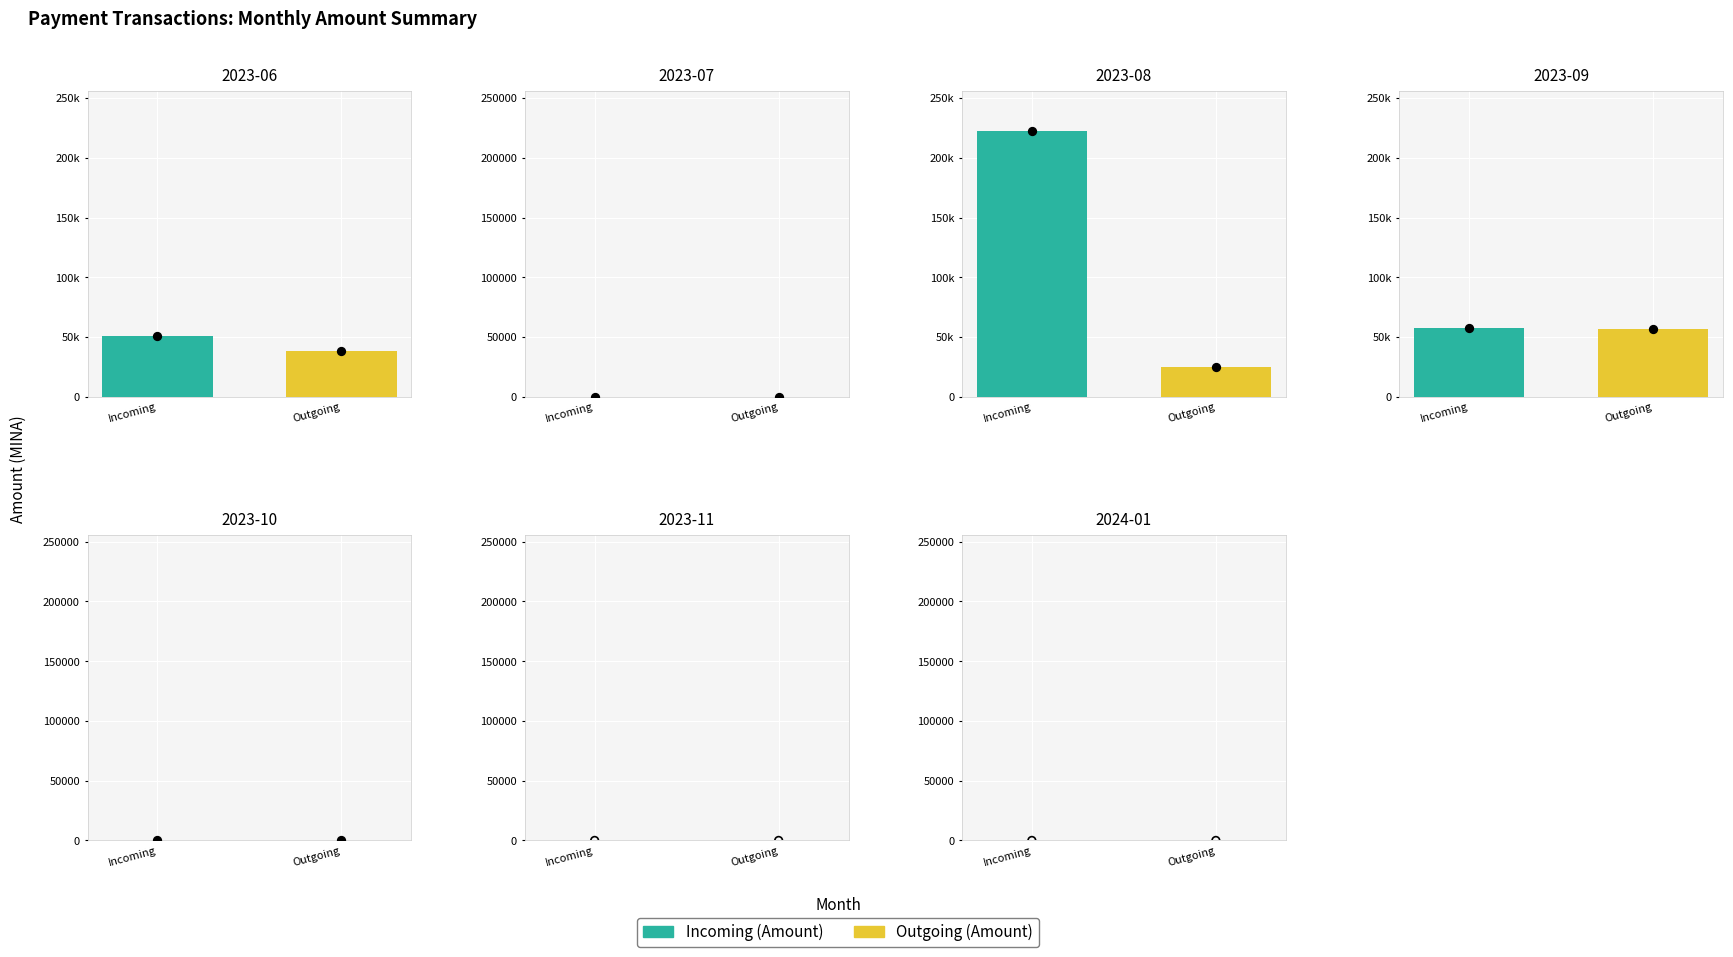

Which series has the widest spread of Y values?

Incoming (Amount)